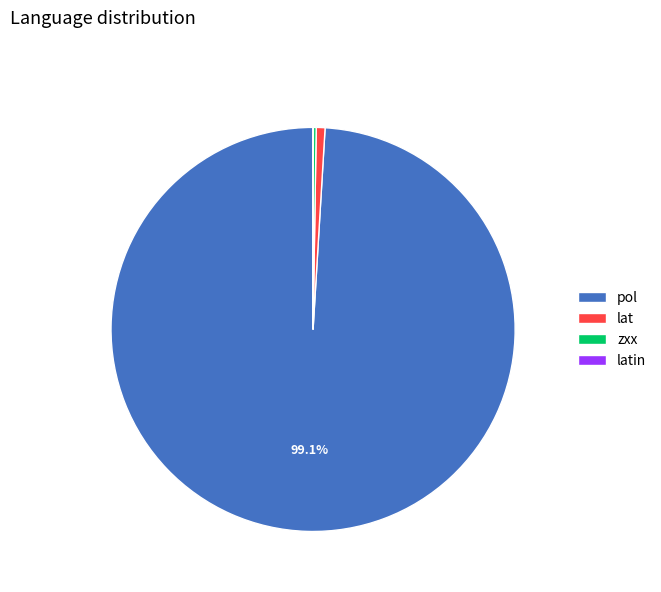

True or false: pol accounts for 89% of the total.

False